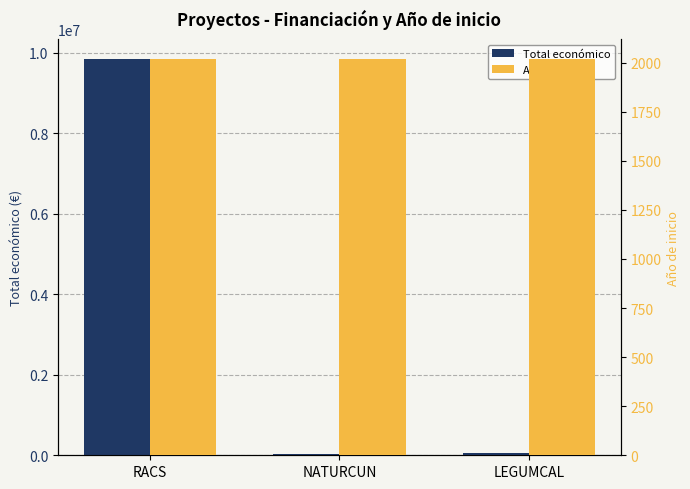

What is the difference between the maximum and minimum values in the Año de inicio series?

1